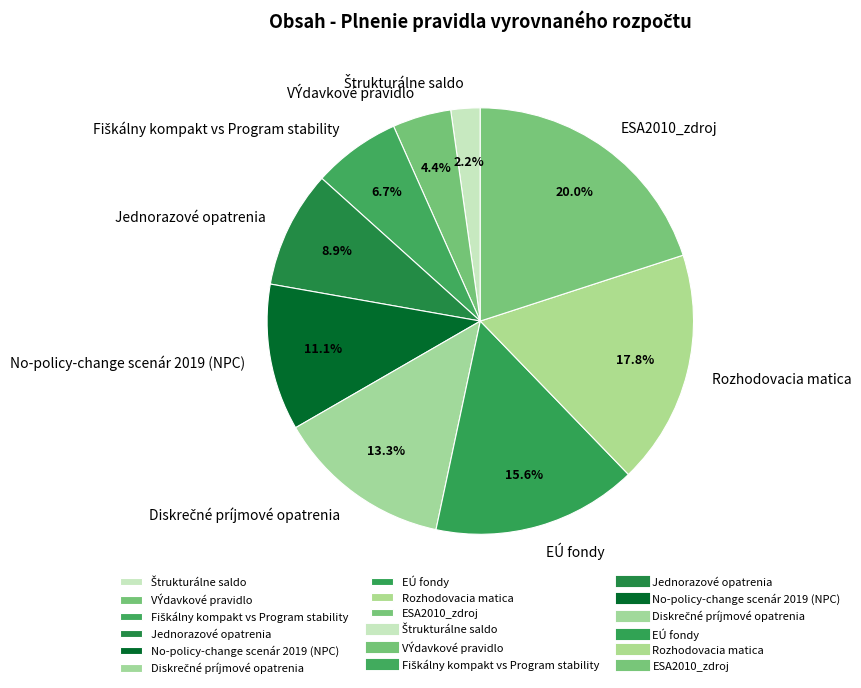

How many segments does this pie chart have?

9